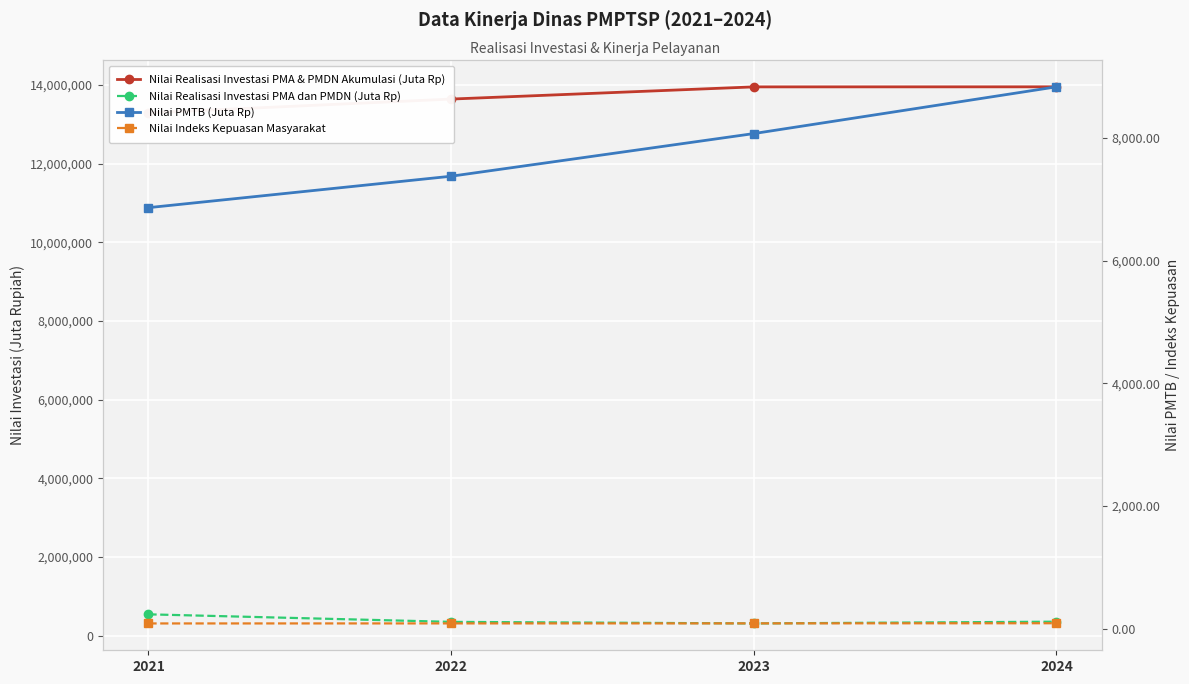

Is the value of Nilai Indeks Kepuasan Masyarakat at 2022 greater than the value of Nilai Realisasi Investasi PMA & PMDN Akumulasi (Juta Rp) at 2024?

No